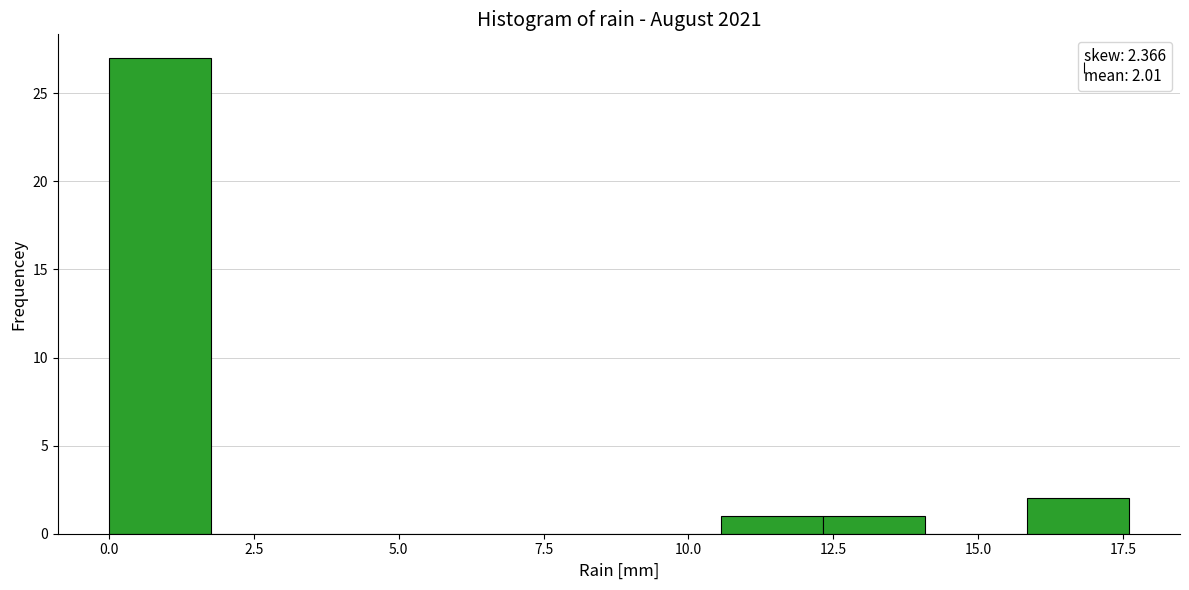

Around what value on the x-axis is the tallest bar? Give the approximate position of its centre, as read against the axis.

1.0